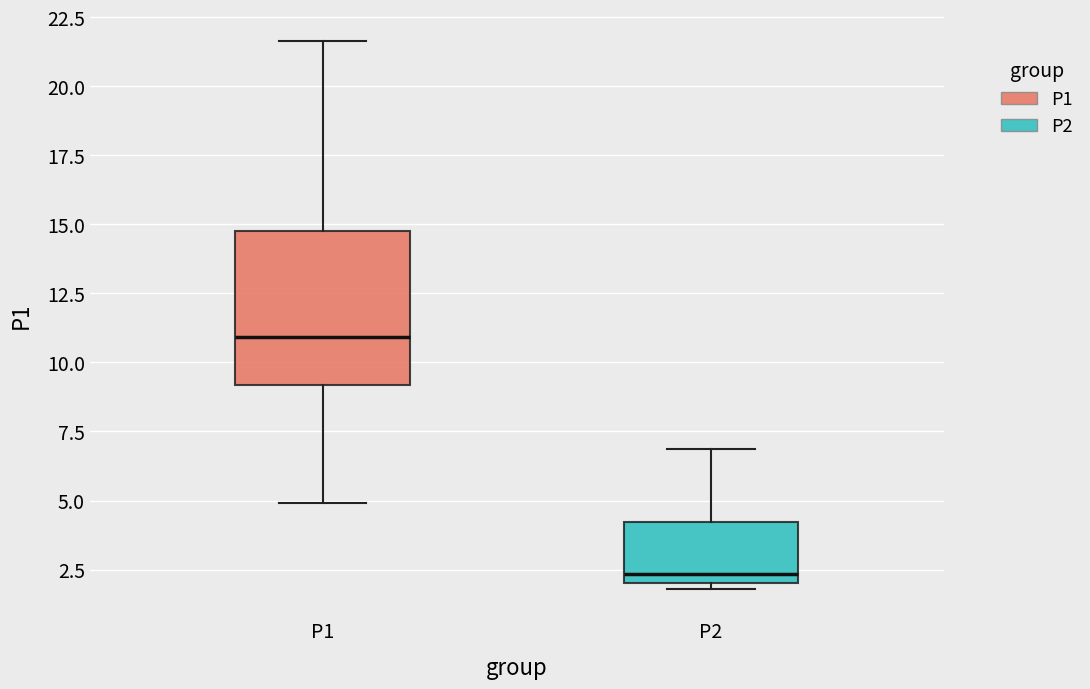

Which box's median line is the highest?

P1